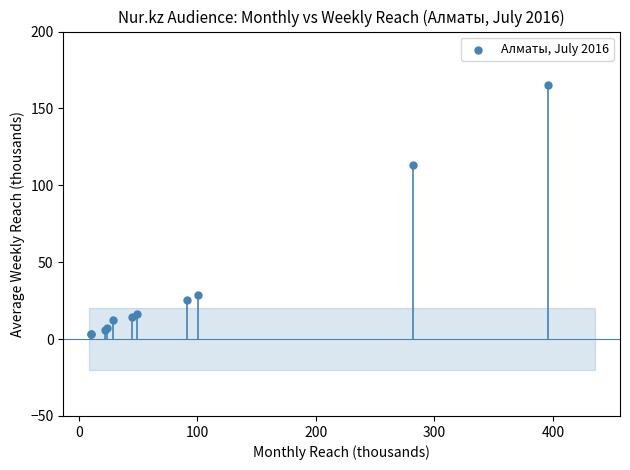

What Y value in the scatter plot is closest to 84?

113.5